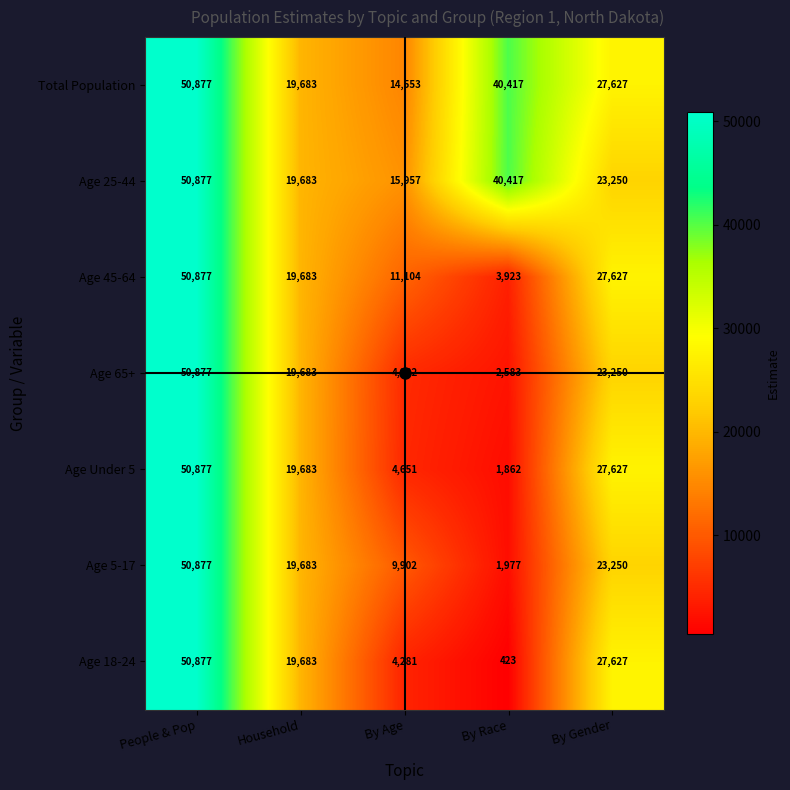

Between People & Pop and By Age, which series saw the biggest shift?

Age 18-24